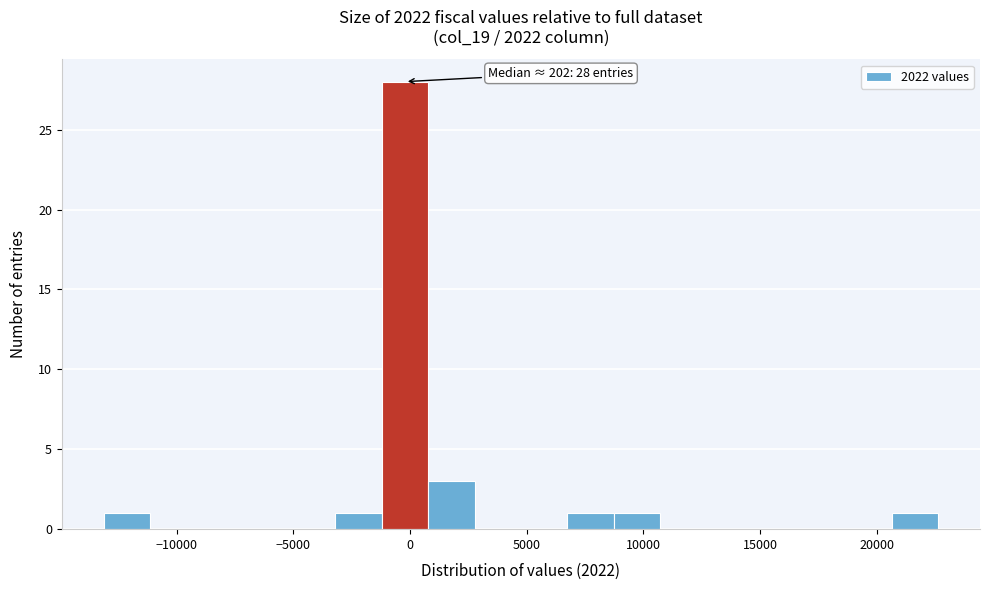

Around what value on the x-axis is the tallest bar? Give the approximate position of its centre, as read against the axis.

0